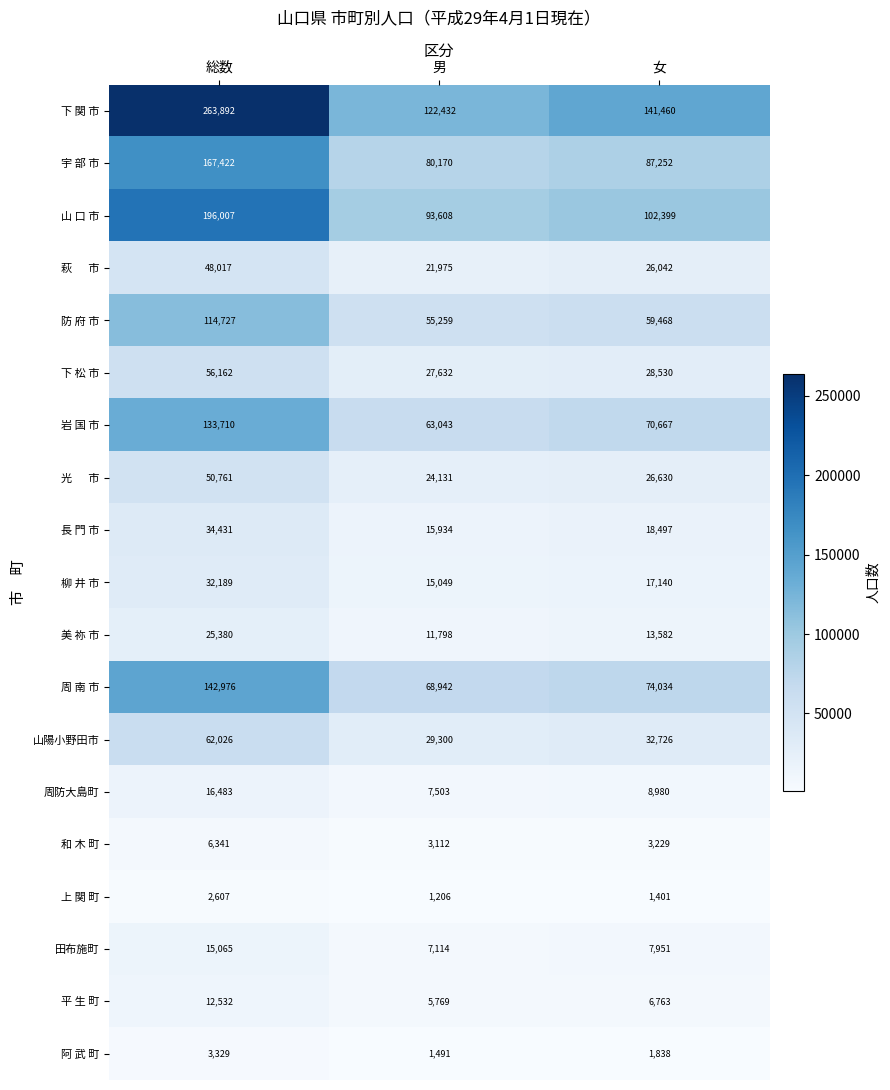

What is the difference between the highest and lowest values at 女?

140059